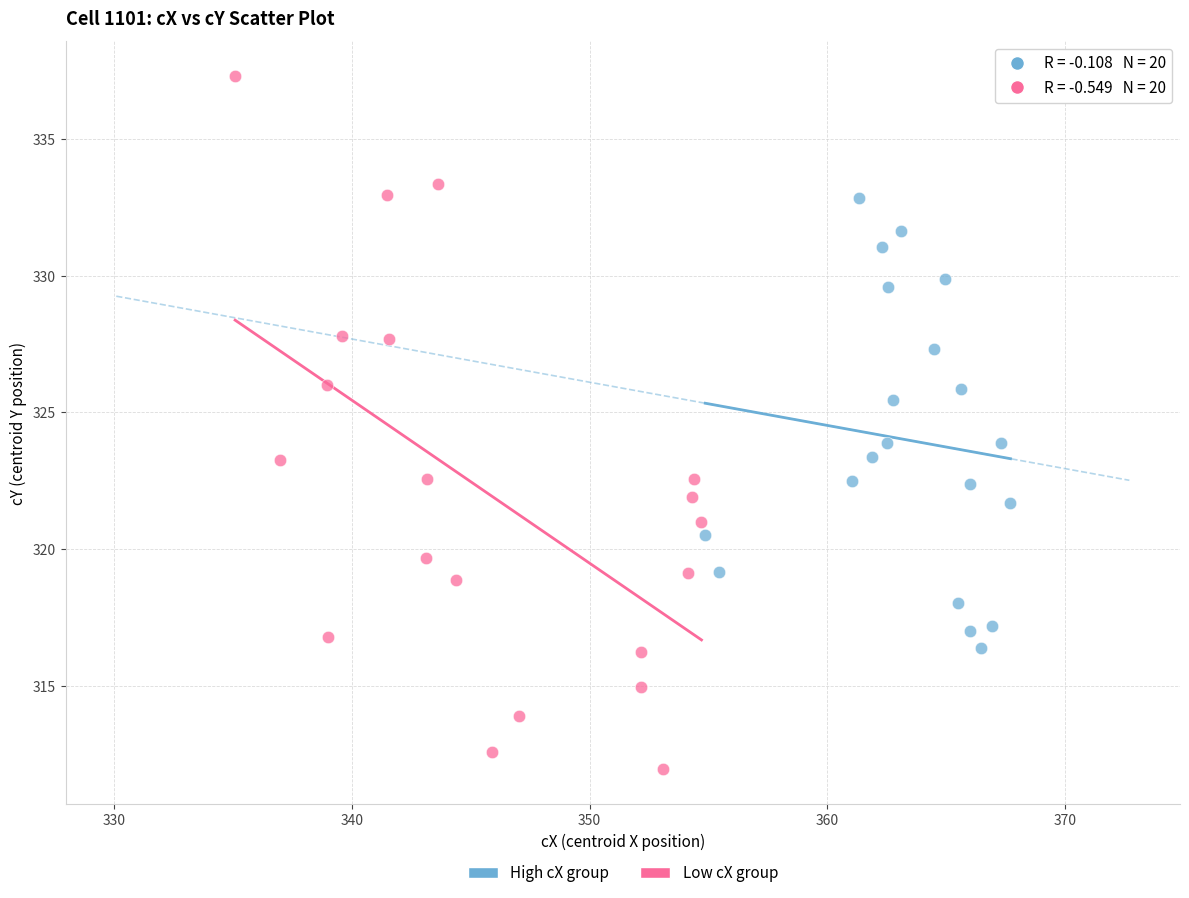

Which series contains the lowest Y value?

Low cX group